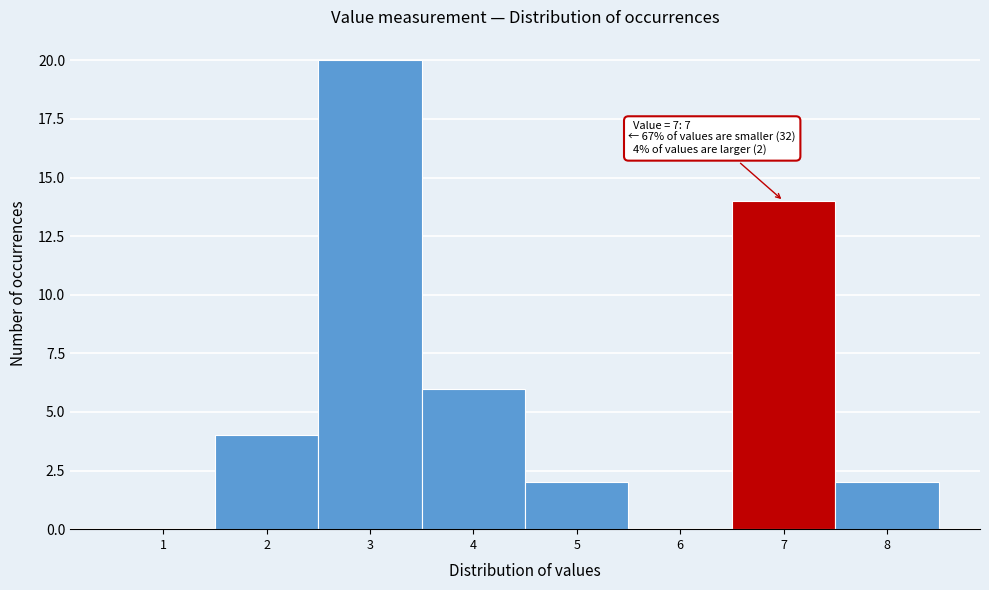

Over which range of the x-axis is the bar tallest?

2.5 to 3.5